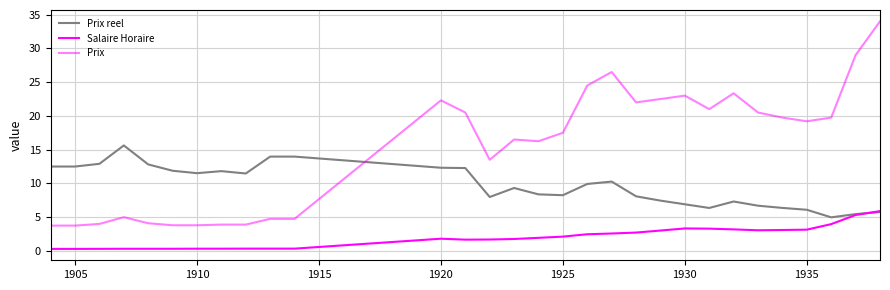

What is the label of the 2nd point from the left?

1905